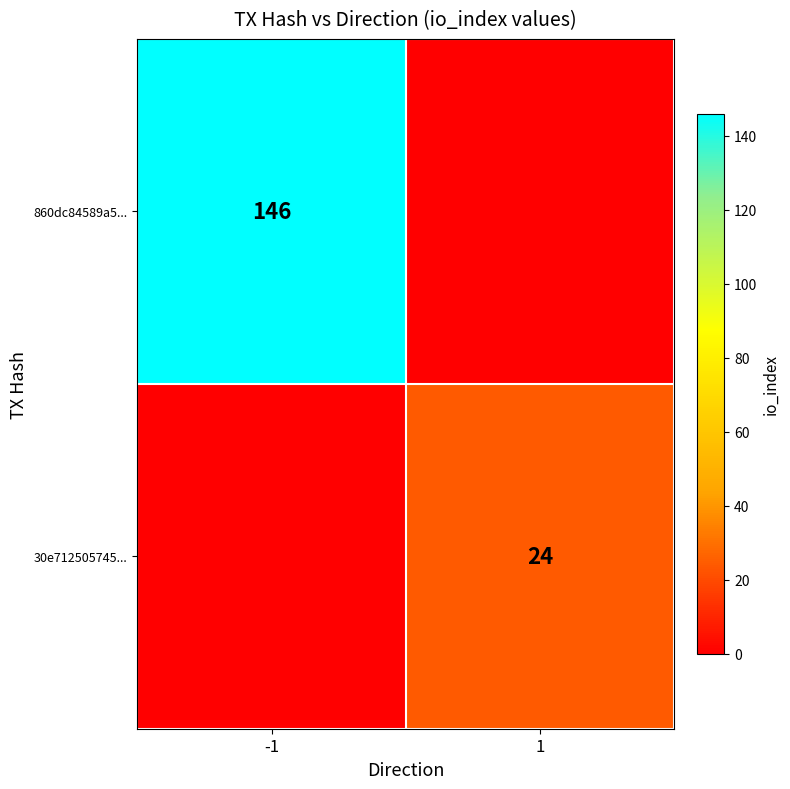

Is the value of 860dc84589a5... at -1 greater than the value of 30e712505745... at 1?

Yes